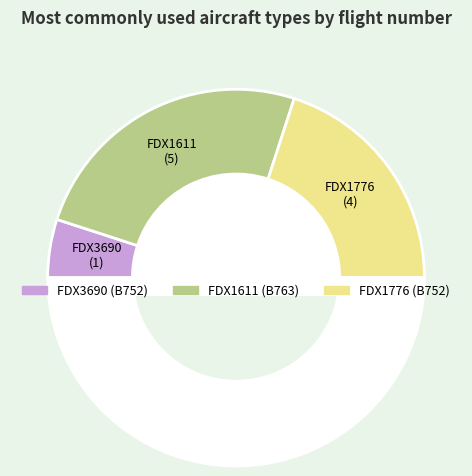

Which category has the biggest portion of the pie?

FDX1611